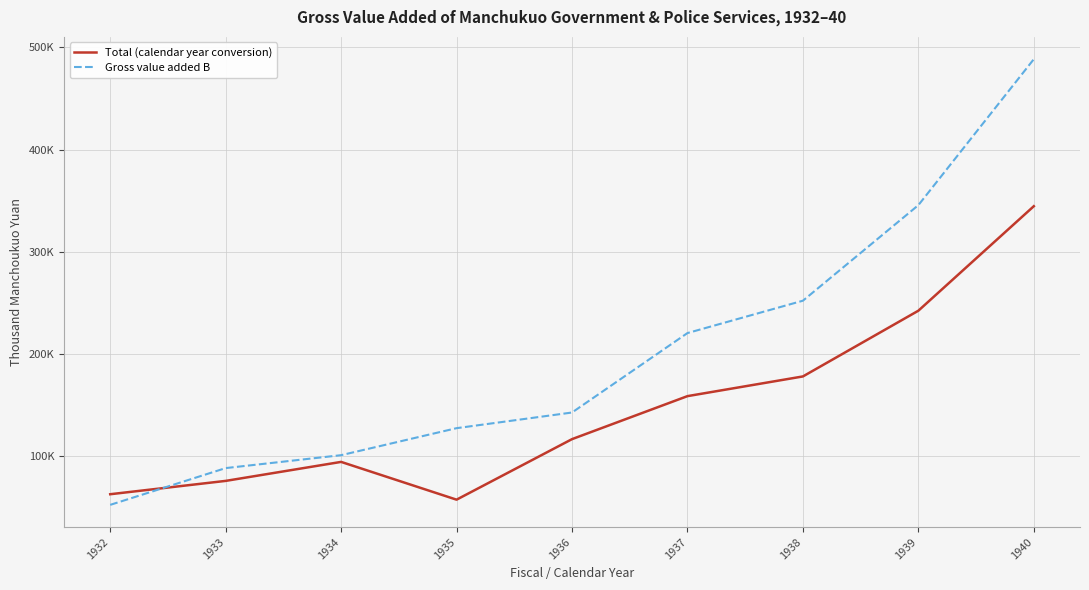

Does the chart display data point markers on the line(s)?

No